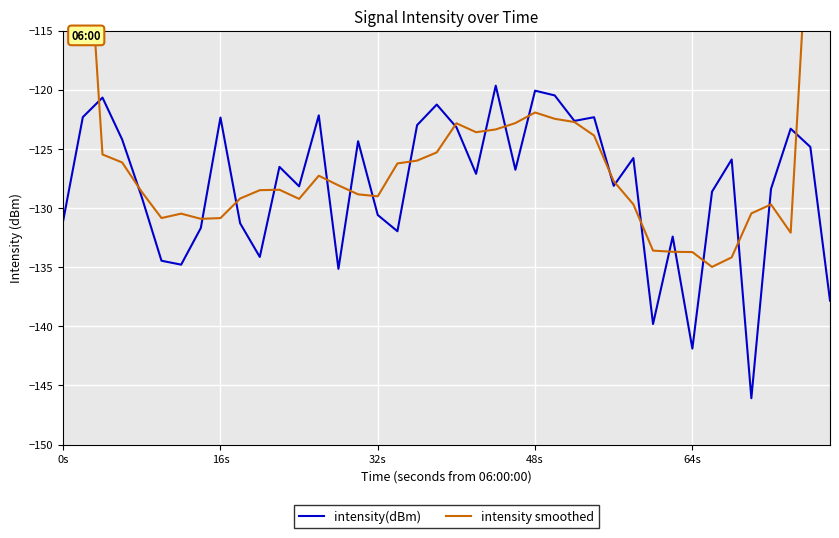

What is the maximum value shown in the chart?

-74.8